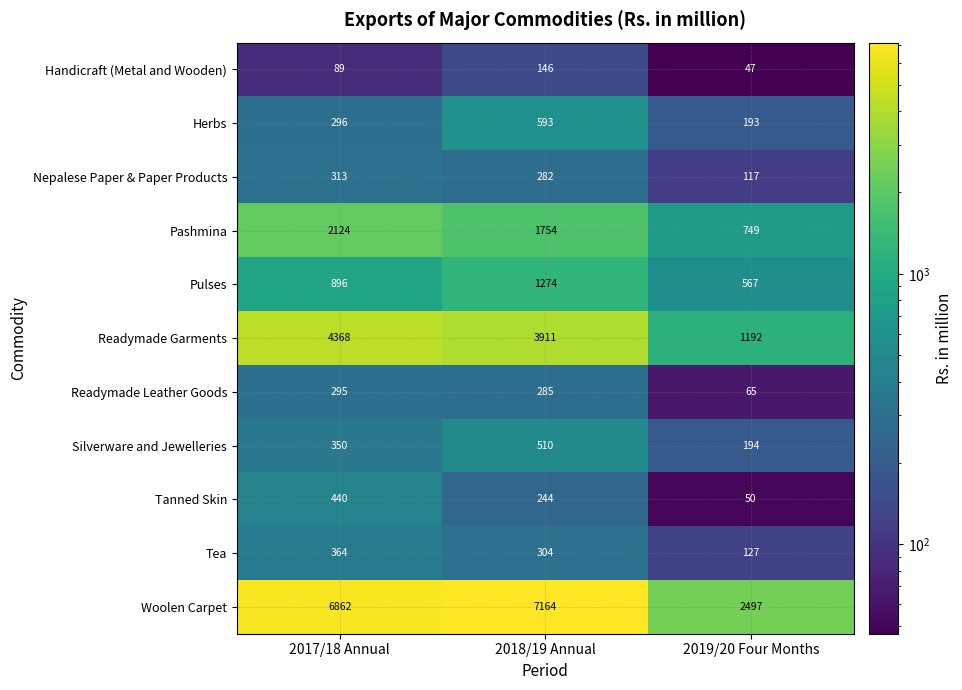

The value of Woolen Carpet at 2019/20 Four Months is 2497. True or false?

True